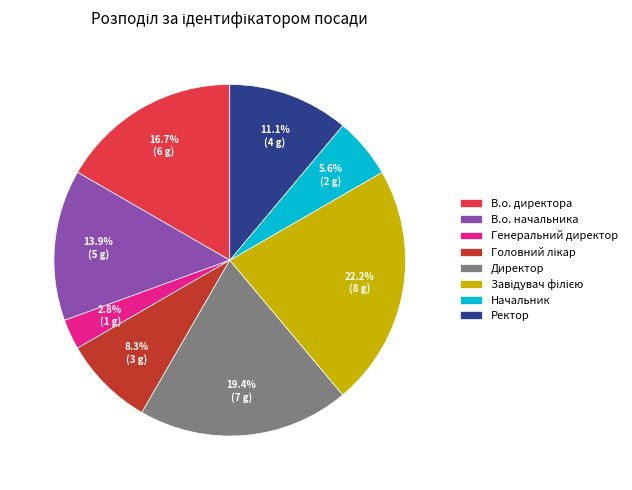

Is Начальник the majority of the pie?

No